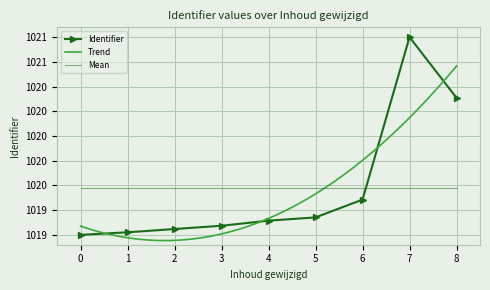

What is the minimum value shown in the chart?

1019.0